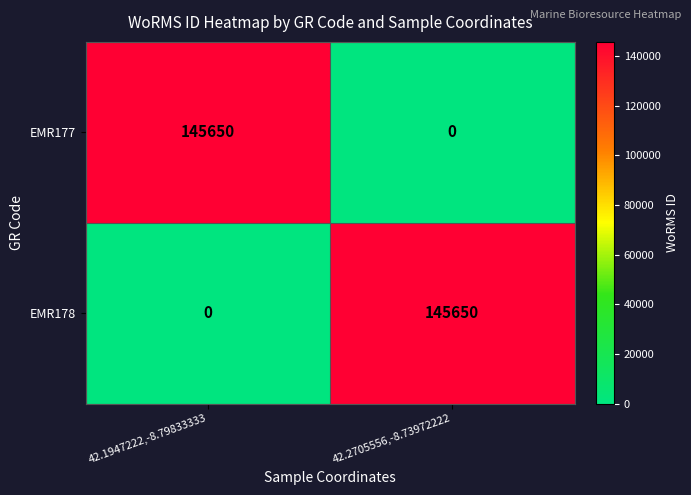

At how many categories does at least one series exceed 121506?

2